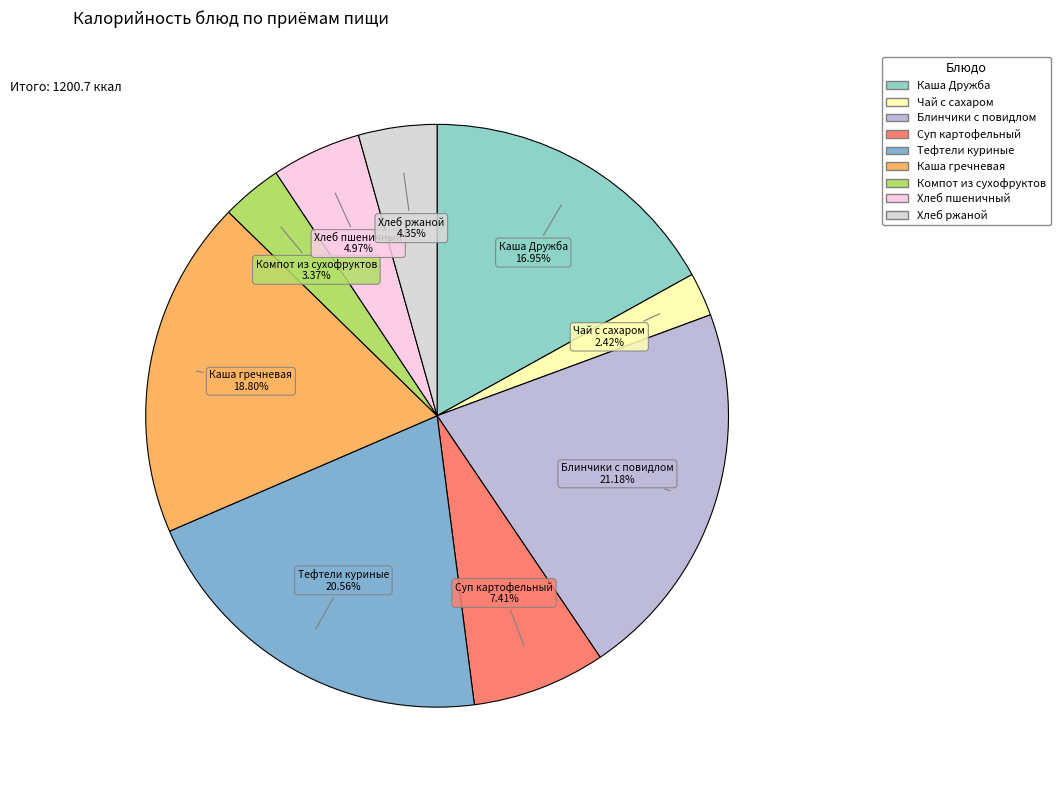

What percentage is the Компот из сухофруктов slice, to the nearest percent?

3%